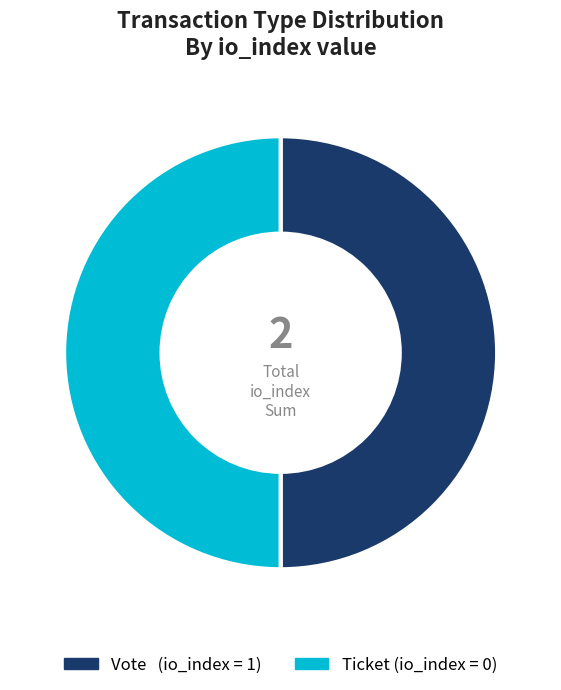

How many slices are in this pie chart?

2